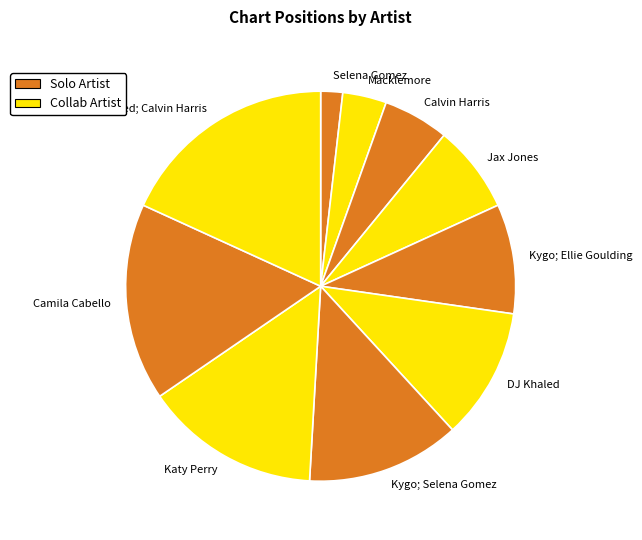

Between Selena Gomez and Kygo; Ellie Goulding, which is larger?

Kygo; Ellie Goulding